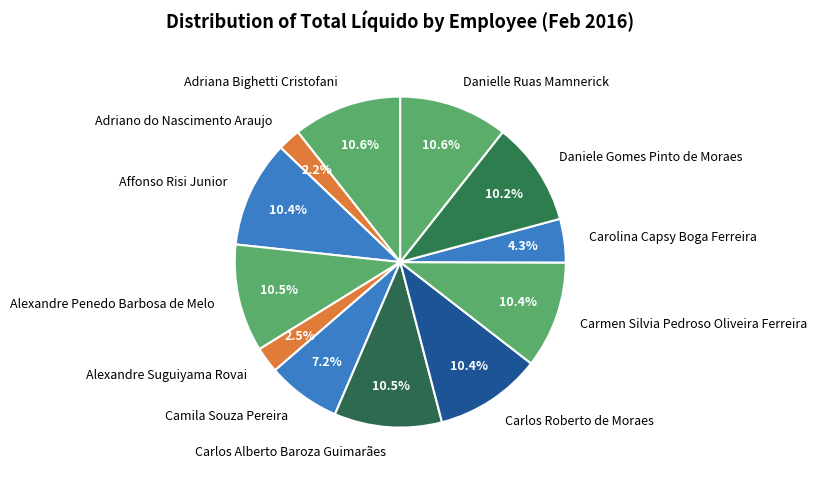

To the nearest percent, what is the difference between the Carolina Capsy Boga Ferreira and Adriano do Nascimento Araujo slice percentages?

2%